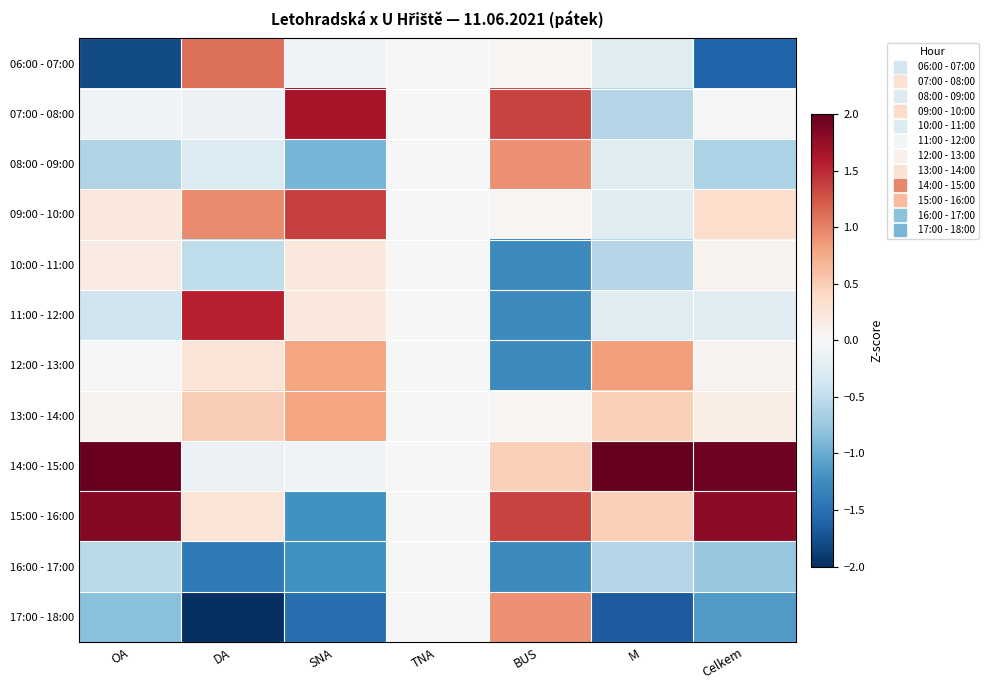

Reading left to right, list all the values displayed in this chart.

06:00 - 07:00: OA=-1.8	DA=1.1	SNA=-0.1	TNA=0.0	BUS=0.0	M=-0.2	Celkem=-1.6
07:00 - 08:00: OA=-0.1	DA=-0.1	SNA=1.6	TNA=0.0	BUS=1.3	M=-0.6	Celkem=-0.0
08:00 - 09:00: OA=-0.6	DA=-0.3	SNA=-0.9	TNA=0.0	BUS=0.9	M=-0.2	Celkem=-0.6
09:00 - 10:00: OA=0.2	DA=0.9	SNA=1.4	TNA=0.0	BUS=0.0	M=-0.2	Celkem=0.3
10:00 - 11:00: OA=0.2	DA=-0.5	SNA=0.2	TNA=0.0	BUS=-1.3	M=-0.6	Celkem=0.1
11:00 - 12:00: OA=-0.4	DA=1.6	SNA=0.2	TNA=0.0	BUS=-1.3	M=-0.2	Celkem=-0.2
12:00 - 13:00: OA=0.0	DA=0.3	SNA=0.8	TNA=0.0	BUS=-1.3	M=0.8	Celkem=0.1
13:00 - 14:00: OA=0.0	DA=0.5	SNA=0.8	TNA=0.0	BUS=0.0	M=0.5	Celkem=0.1
14:00 - 15:00: OA=2.0	DA=-0.1	SNA=-0.1	TNA=0.0	BUS=0.5	M=2.6	Celkem=2.0
15:00 - 16:00: OA=1.8	DA=0.3	SNA=-1.2	TNA=0.0	BUS=1.3	M=0.5	Celkem=1.8
16:00 - 17:00: OA=-0.5	DA=-1.4	SNA=-1.2	TNA=0.0	BUS=-1.3	M=-0.6	Celkem=-0.8
17:00 - 18:00: OA=-0.8	DA=-2.2	SNA=-1.5	TNA=0.0	BUS=0.9	M=-1.7	Celkem=-1.1